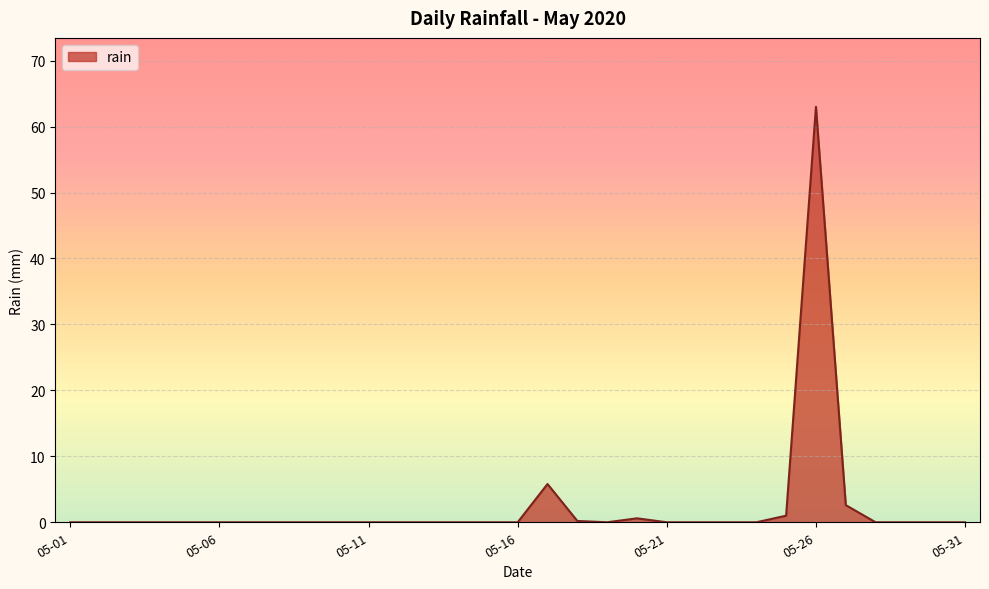

What is the greatest value displayed?

63.0